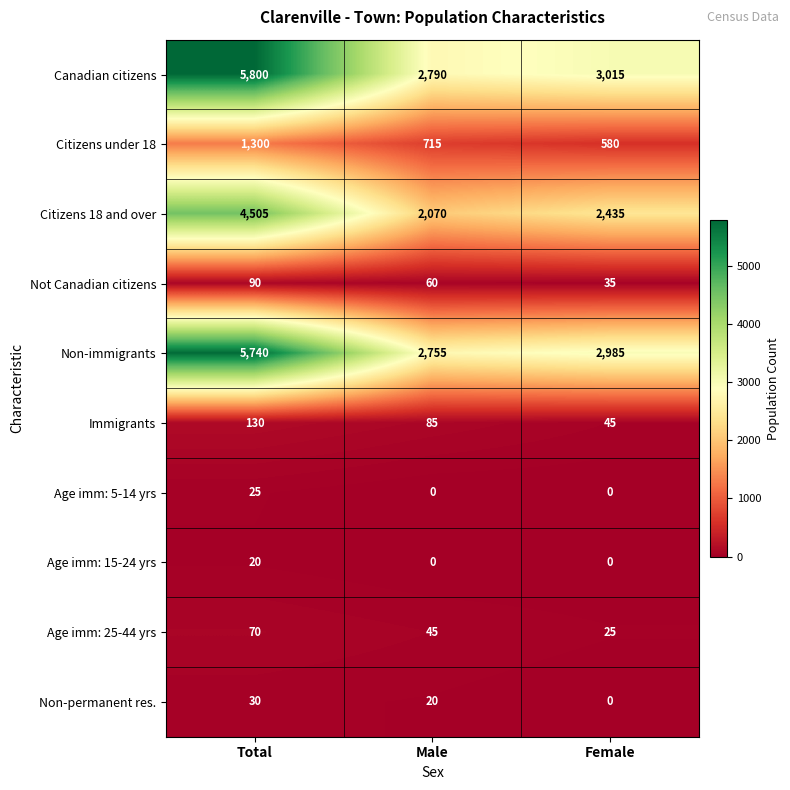

True or false: Citizens 18 and over has a value of 4051 at Female.

False